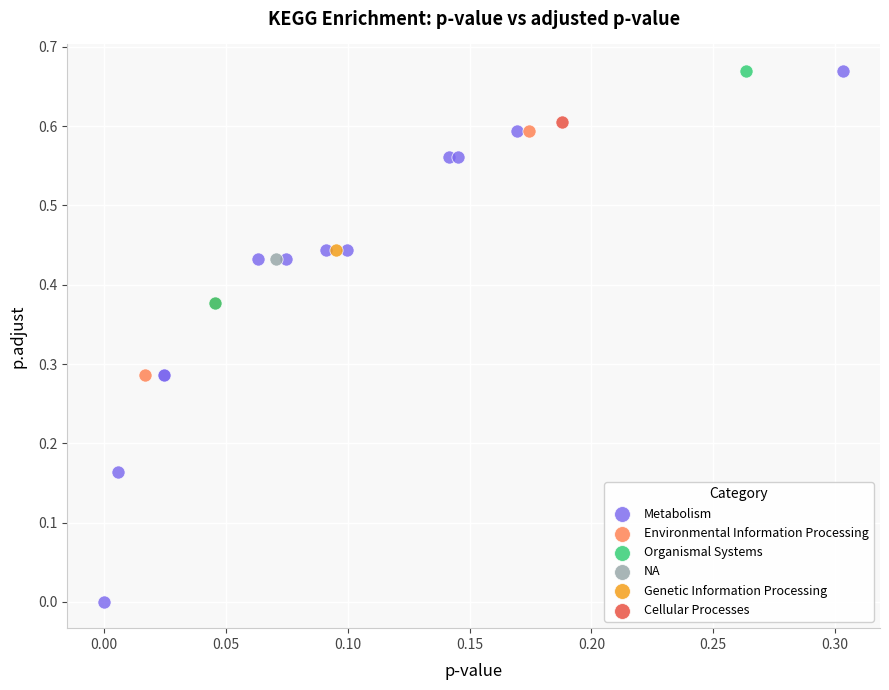

What are all the series names shown in the legend?

Metabolism, Environmental Information Processing, Organismal Systems, NA, Genetic Information Processing, Cellular Processes